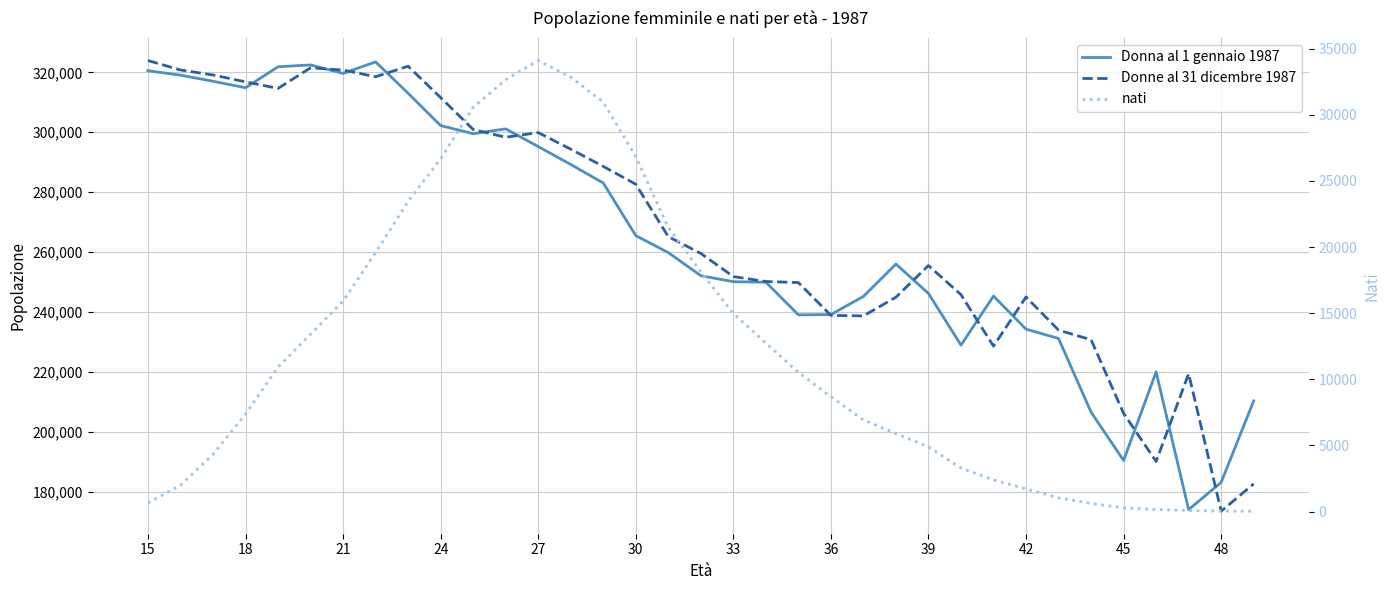

Is it true that nati equals 44.2 at 34?

False